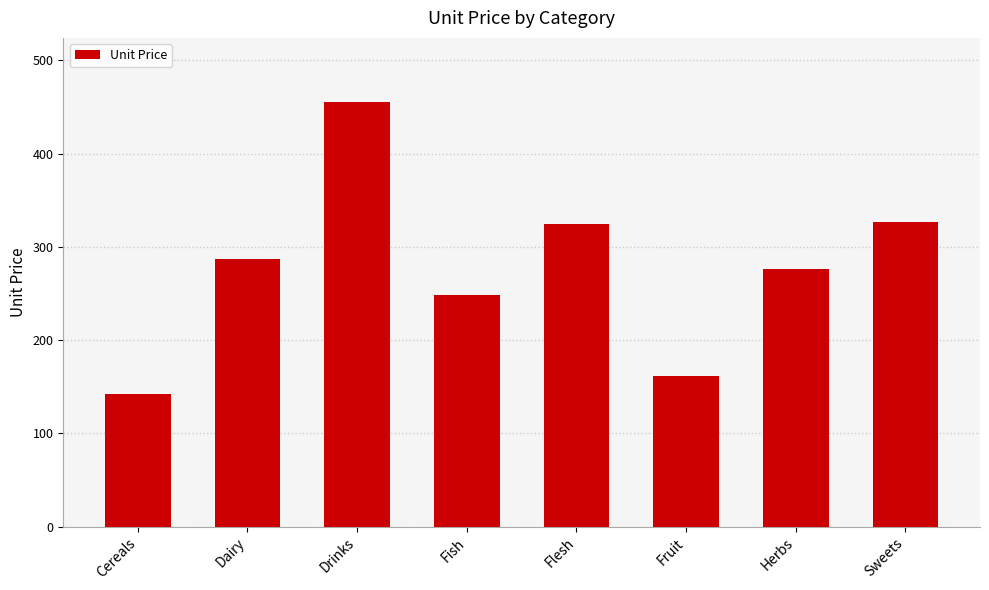

What is the sum of the values at Sweets and Flesh?

651.1